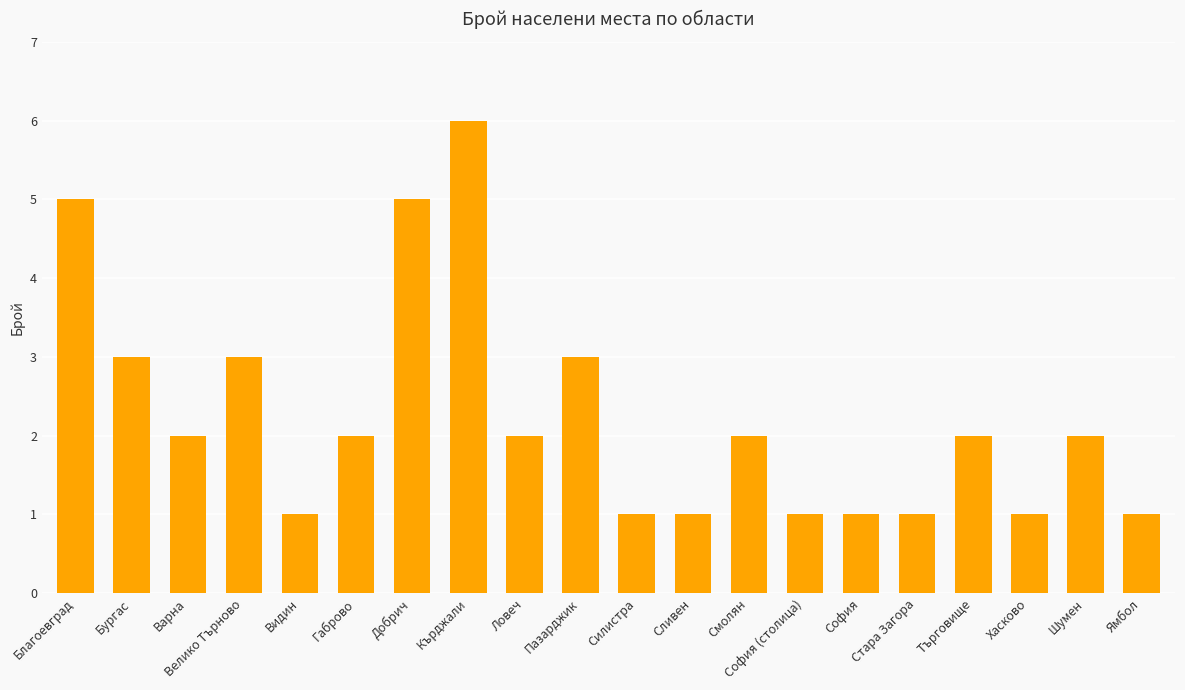

What is the value of the 7th bar from the left?

5